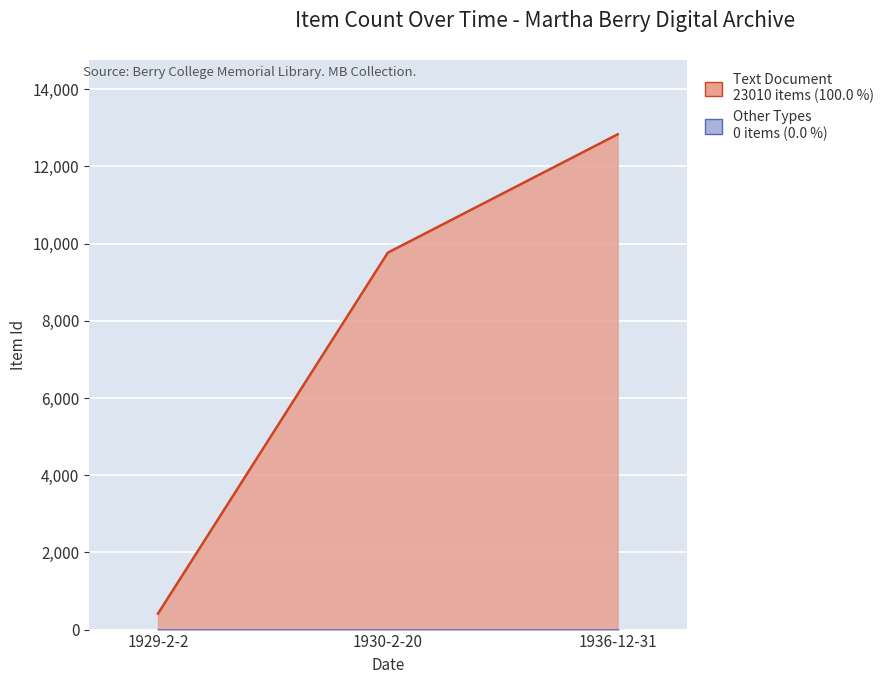

What is the value of the 2nd point from the left?

9765